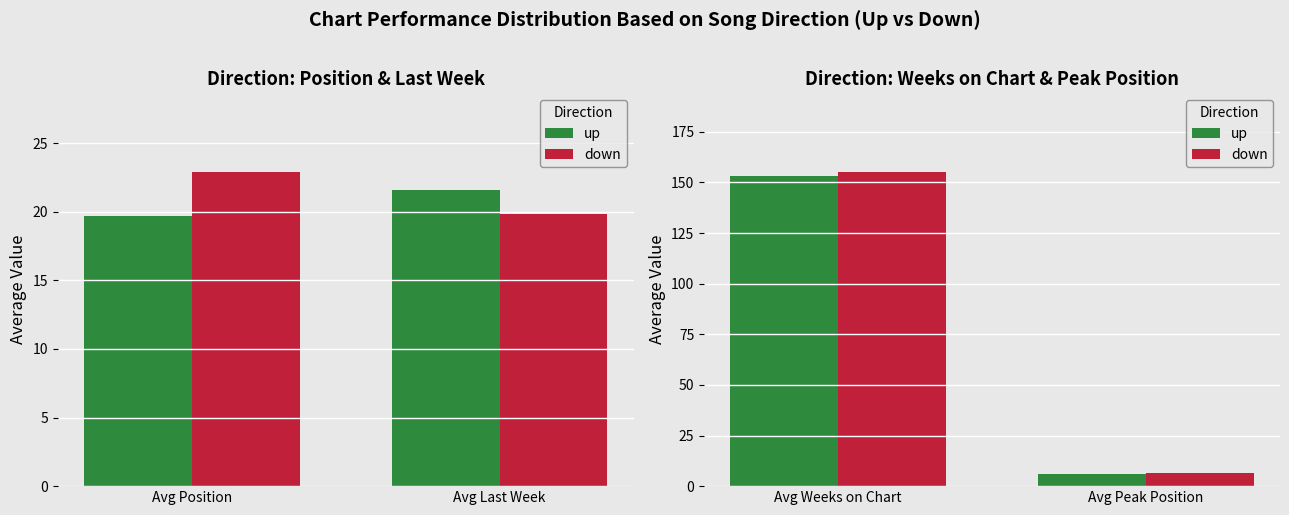

What position from the right is Avg Weeks on Chart?

2